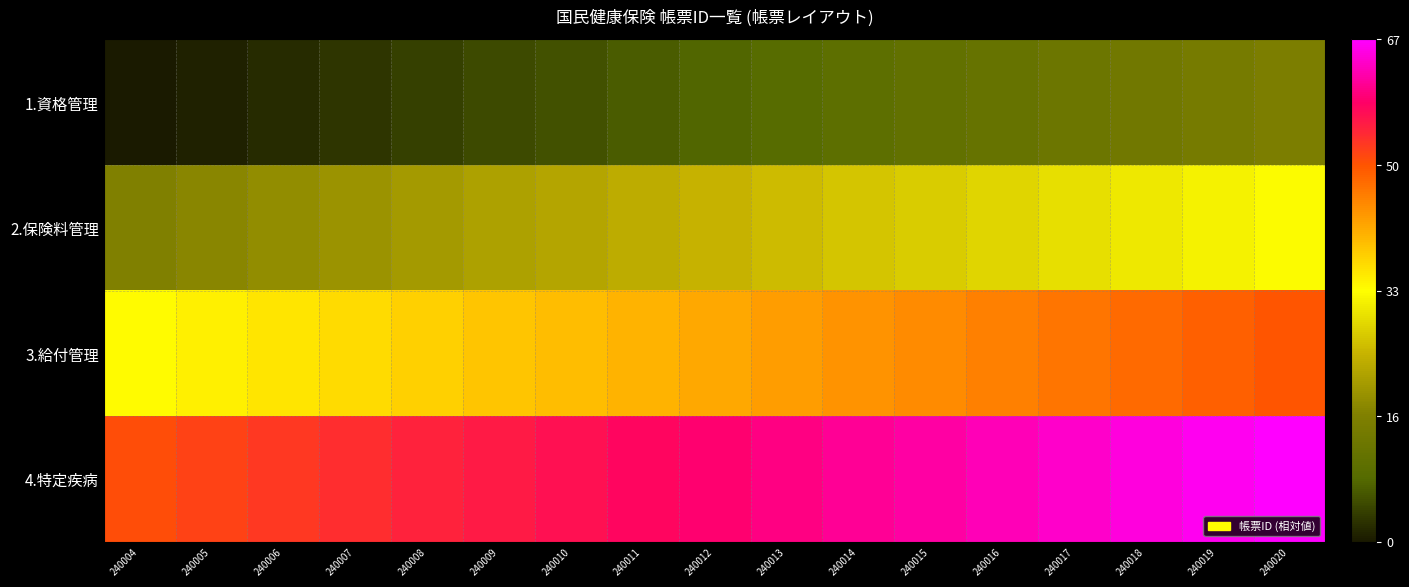

Reading left to right, extract all data points from this chart.

1.資格管理: 240004=0	240005=1	240006=2	240007=3	240008=4	240009=5	240010=6	240011=7	240012=8	240013=9	240014=10	240015=11	240016=12	240017=13	240018=14	240019=15	240020=16
2.保険料管理: 240004=17	240005=18	240006=19	240007=20	240008=21	240009=22	240010=23	240011=24	240012=25	240013=26	240014=27	240015=28	240016=29	240017=30	240018=31	240019=32	240020=33
3.給付管理: 240004=34	240005=35	240006=36	240007=37	240008=38	240009=39	240010=40	240011=41	240012=42	240013=43	240014=44	240015=45	240016=46	240017=47	240018=48	240019=49	240020=50
4.特定疾病: 240004=51	240005=52	240006=53	240007=54	240008=55	240009=56	240010=57	240011=58	240012=59	240013=60	240014=61	240015=62	240016=63	240017=64	240018=65	240019=66	240020=67